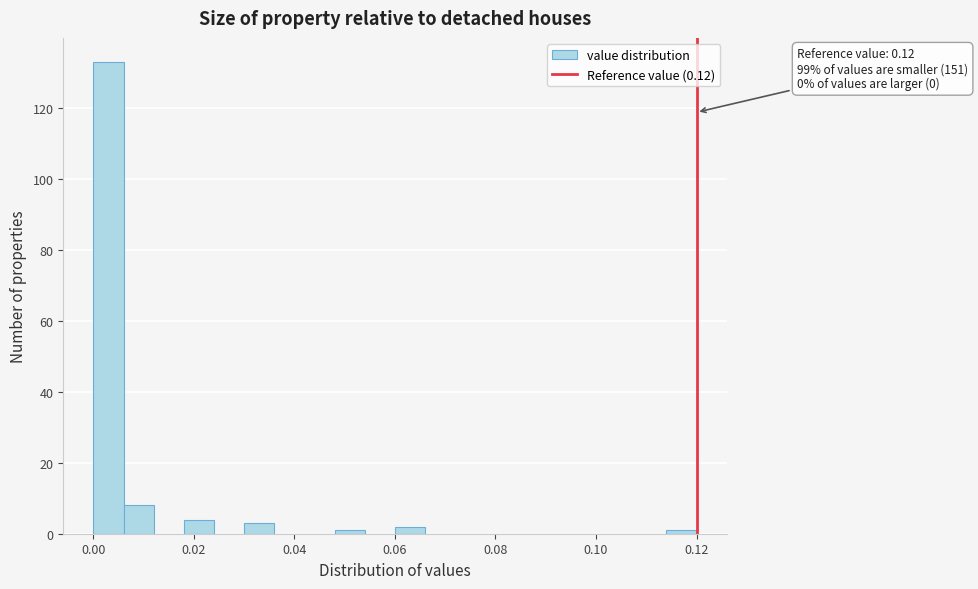

Read against the x-axis, roughly where is the centre of the tallest bar?

0.004